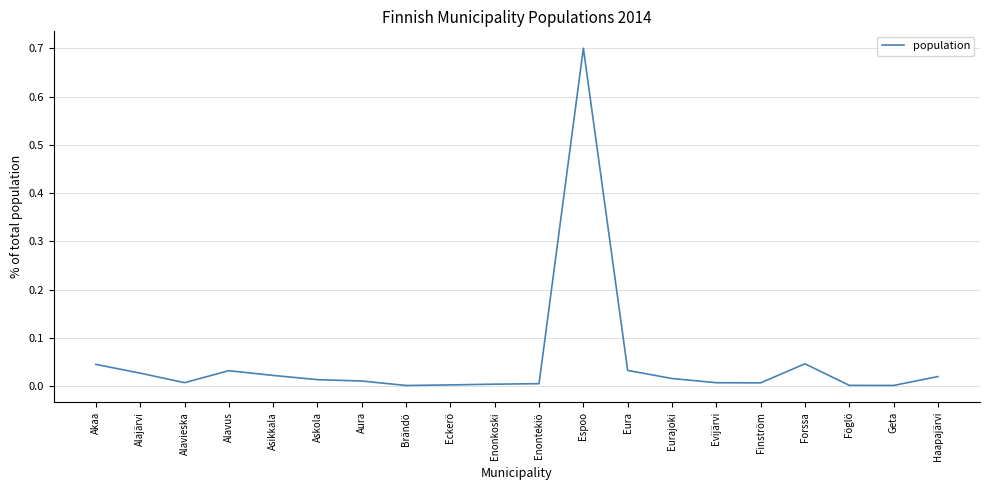

Is it true that the value at Akaa is 0.1?

False